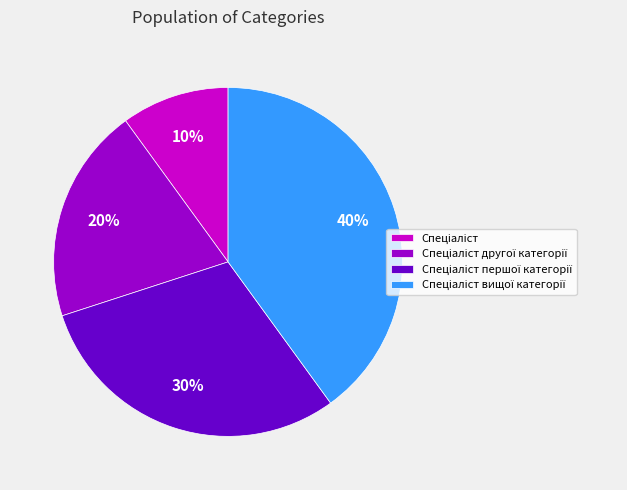

To the nearest percent, what is the difference between the largest and smallest slice percentages?

30%